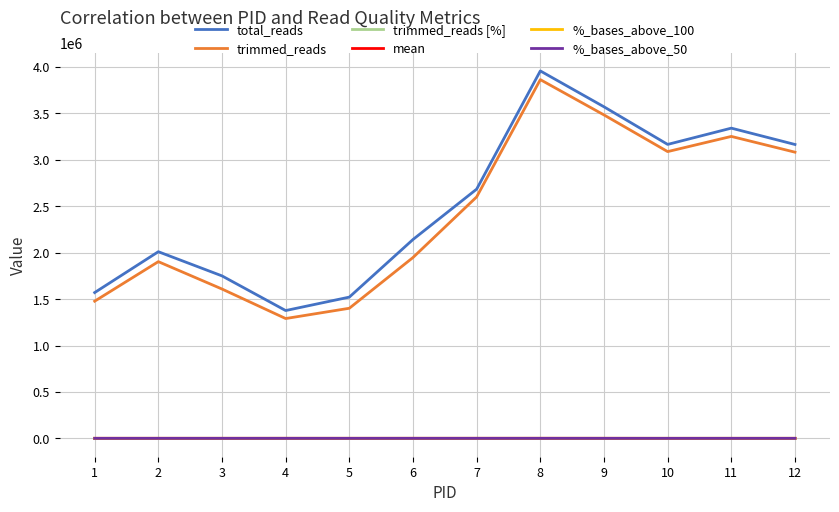

True or false: %_bases_above_100 and trimmed_reads intersect in this chart.

False